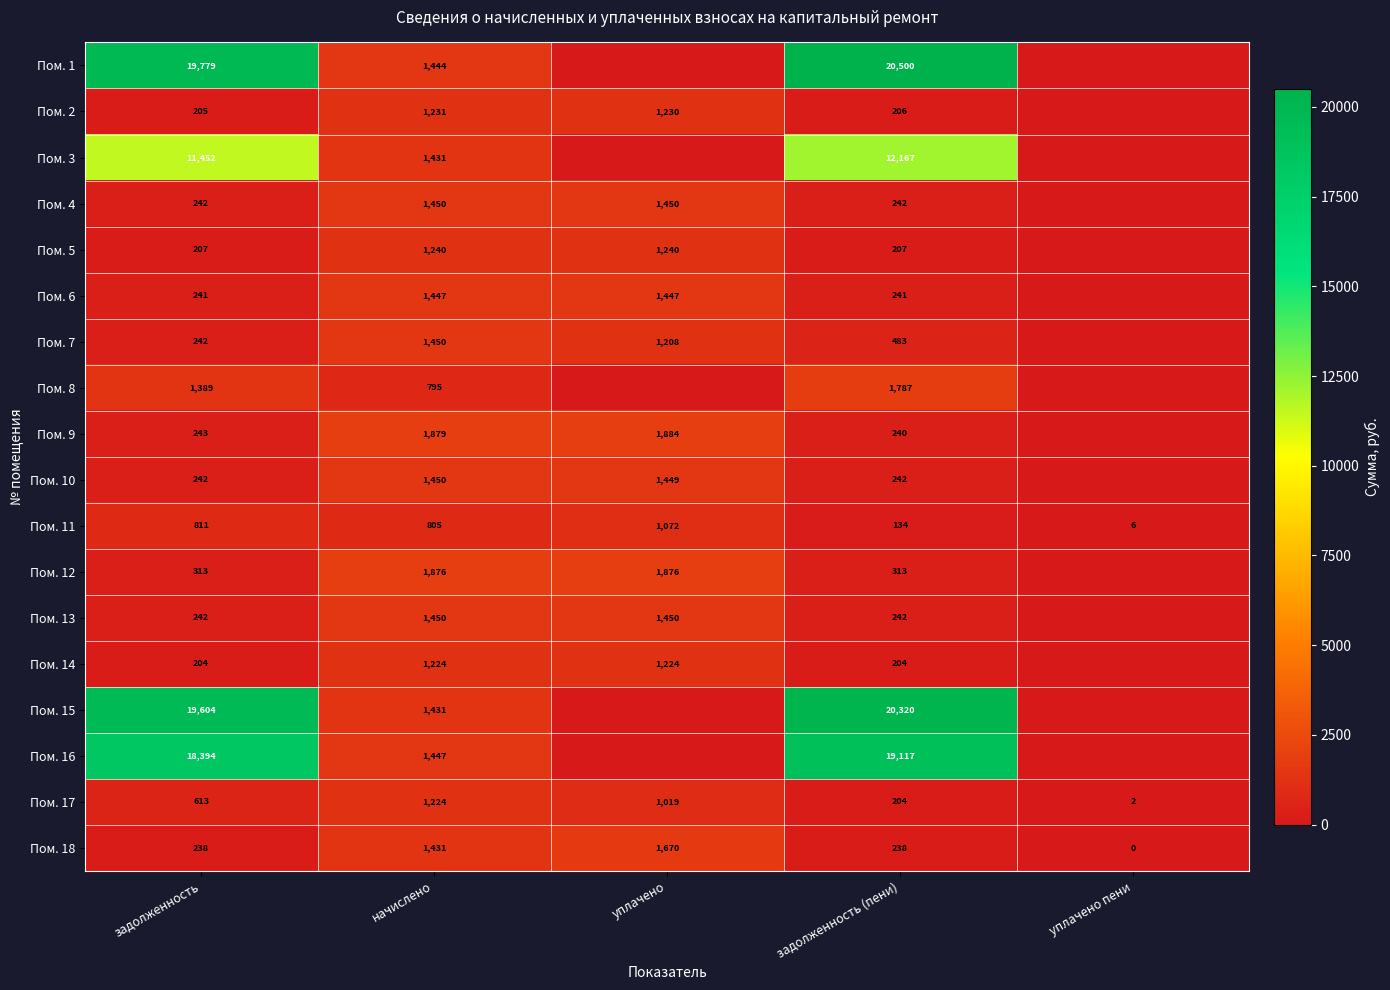

What is the difference between the maximum and minimum values in the Пом. 17 series?

1222